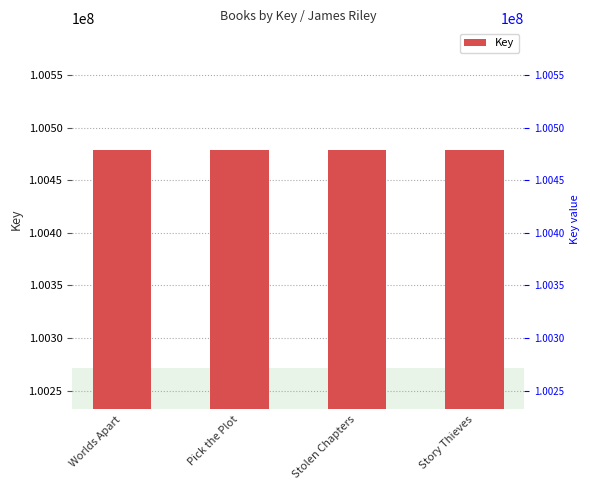

What is the change in value from Pick the Plot to Story Thieves?

+208